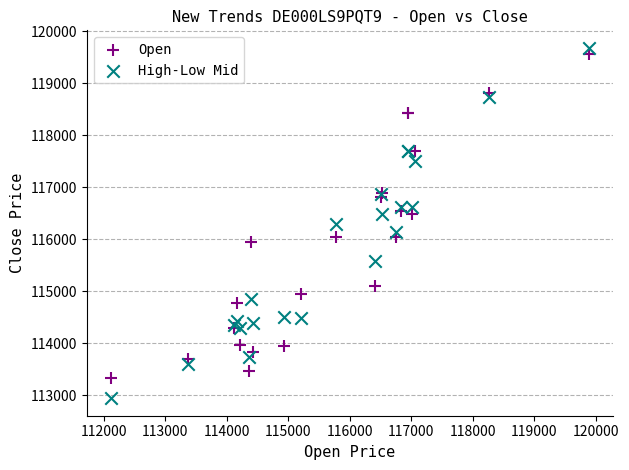

Which series has the largest Y range (max minus min)?

High-Low Mid